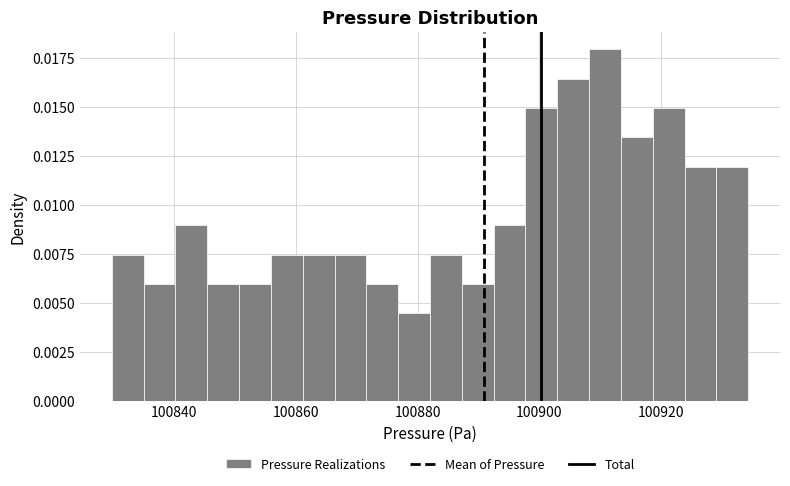

Read against the x-axis, roughly where is the centre of the tallest bar?

100910